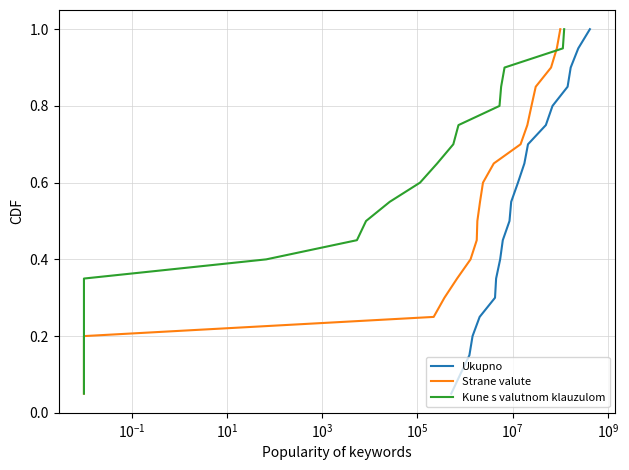

How many distinct data groups are displayed?

3